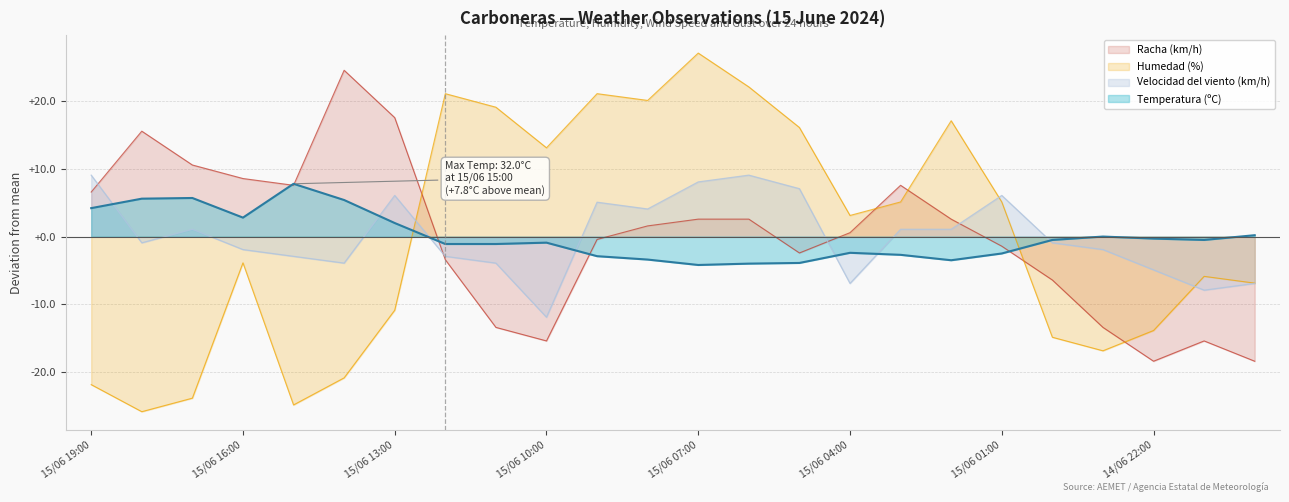

What is the label of the 19th point from the left?

15/06 01:00